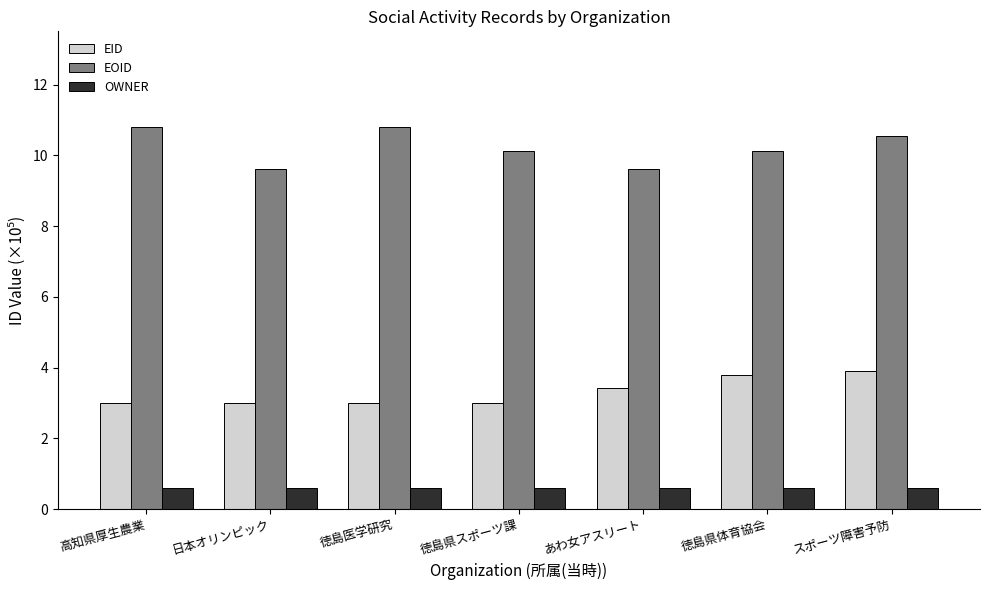

Reading left to right, extract all data points from this chart.

EID: 高知県厚生農業=3.0	日本オリンピック=3.0	徳島医学研究=3.0	徳島県スポーツ課=3.0	あわ女アスリート=3.4	徳島県体育協会=3.8	スポーツ障害予防=3.9
EOID: 高知県厚生農業=10.8	日本オリンピック=9.6	徳島医学研究=10.8	徳島県スポーツ課=10.1	あわ女アスリート=9.6	徳島県体育協会=10.1	スポーツ障害予防=10.5
OWNER: 高知県厚生農業=0.6	日本オリンピック=0.6	徳島医学研究=0.6	徳島県スポーツ課=0.6	あわ女アスリート=0.6	徳島県体育協会=0.6	スポーツ障害予防=0.6